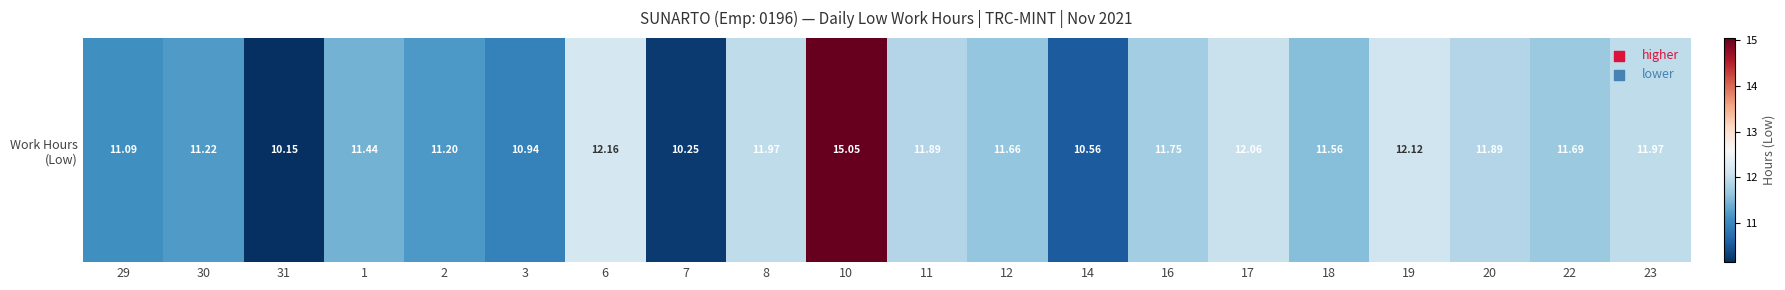

Reading left to right, list all the values displayed in this chart.

11.1	11.2	10.2	11.4	11.2	10.9	12.2	10.2	12.0	15.1	11.9	11.7	10.6	11.8	12.1	11.6	12.1	11.9	11.7	12.0